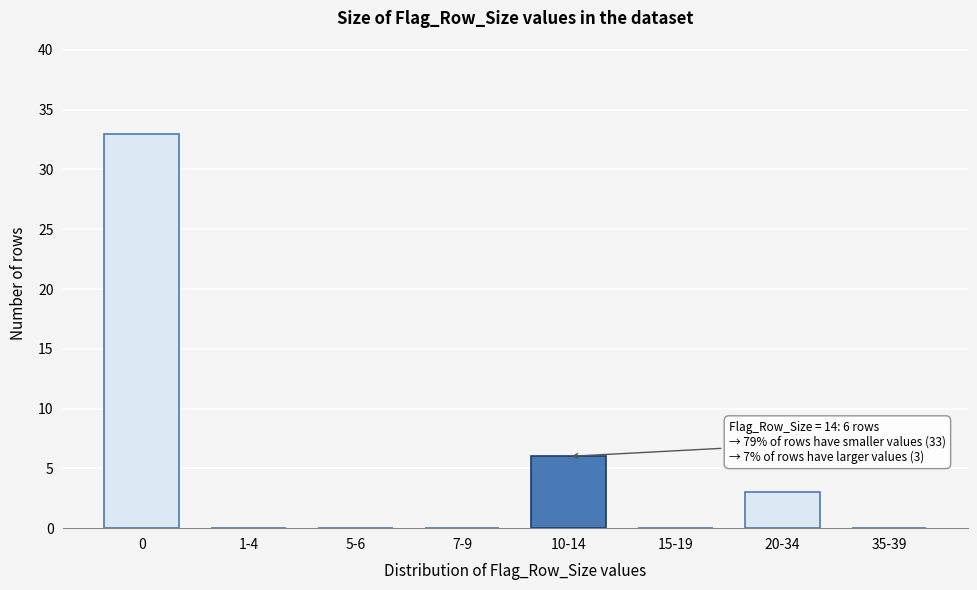

Reading left to right, extract all data points from this chart.

0=33	1-4=0	5-6=0	7-9=0	10-14=6	15-19=0	20-34=3	35-39=0